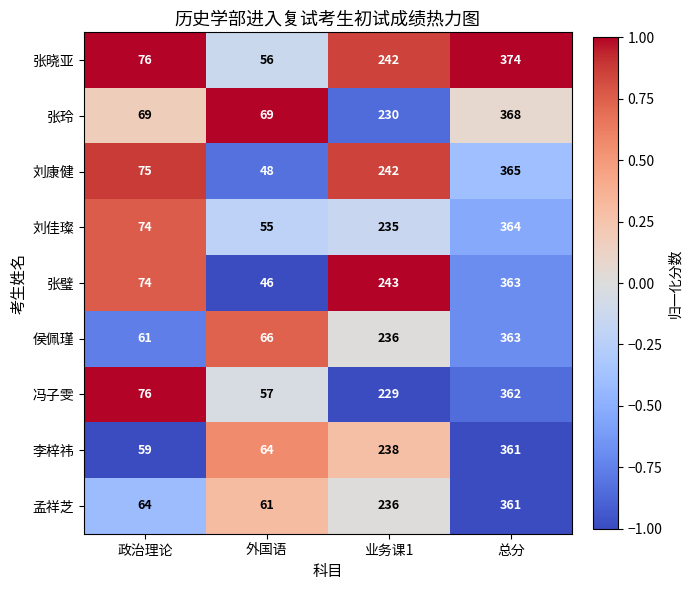

True or false: 冯子雯 has a value of 108 at 业务课1.

False